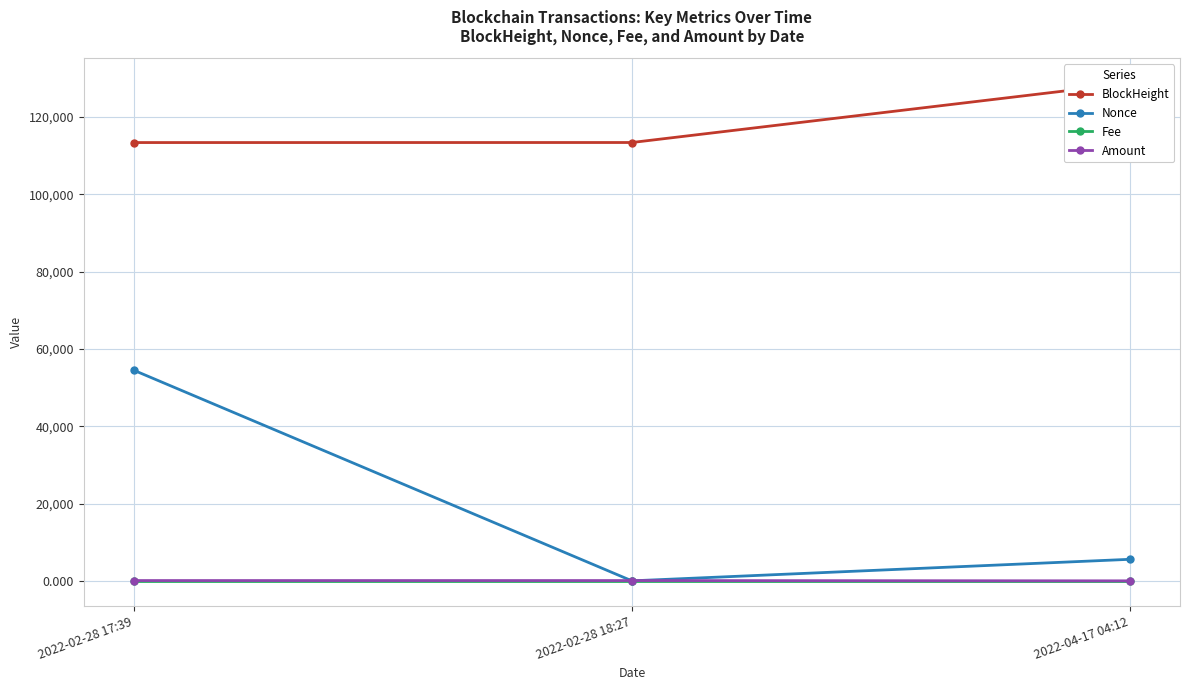

What is the approximate value of Amount at 2022-02-28 17:39?

76.4